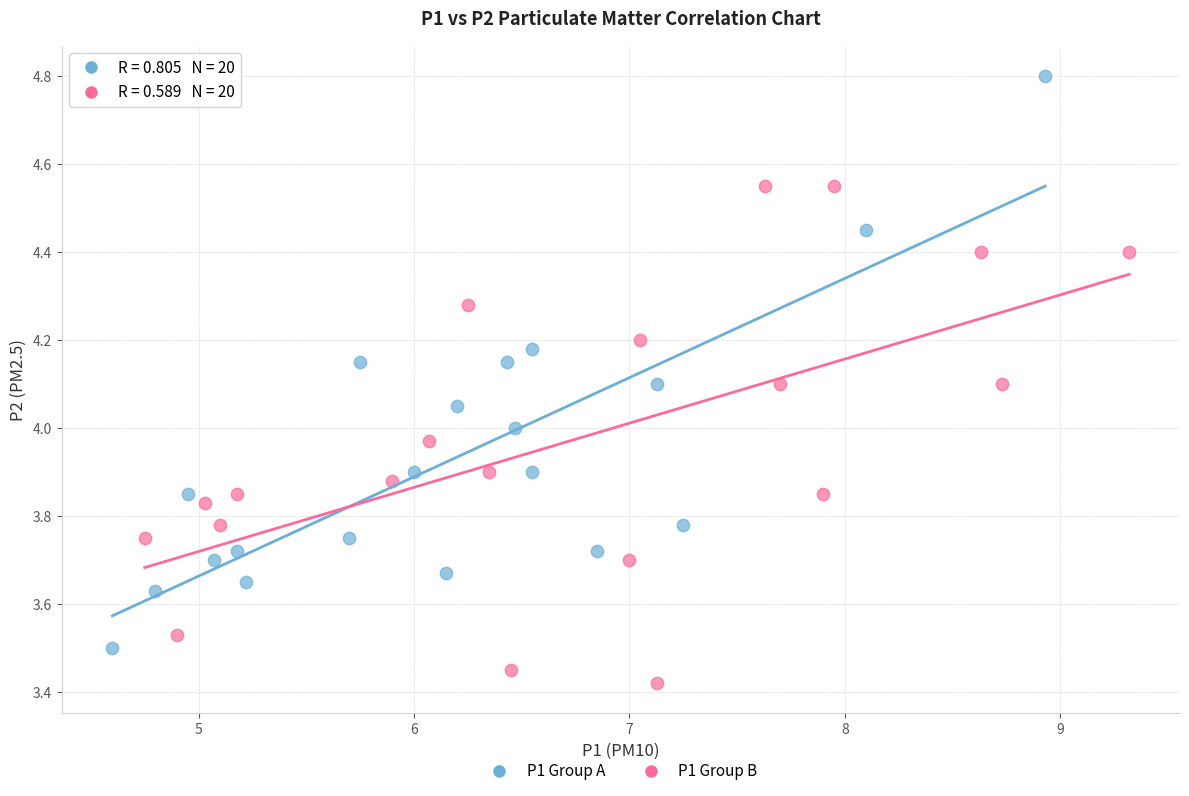

Which series has the widest spread of Y values?

P1 Group A